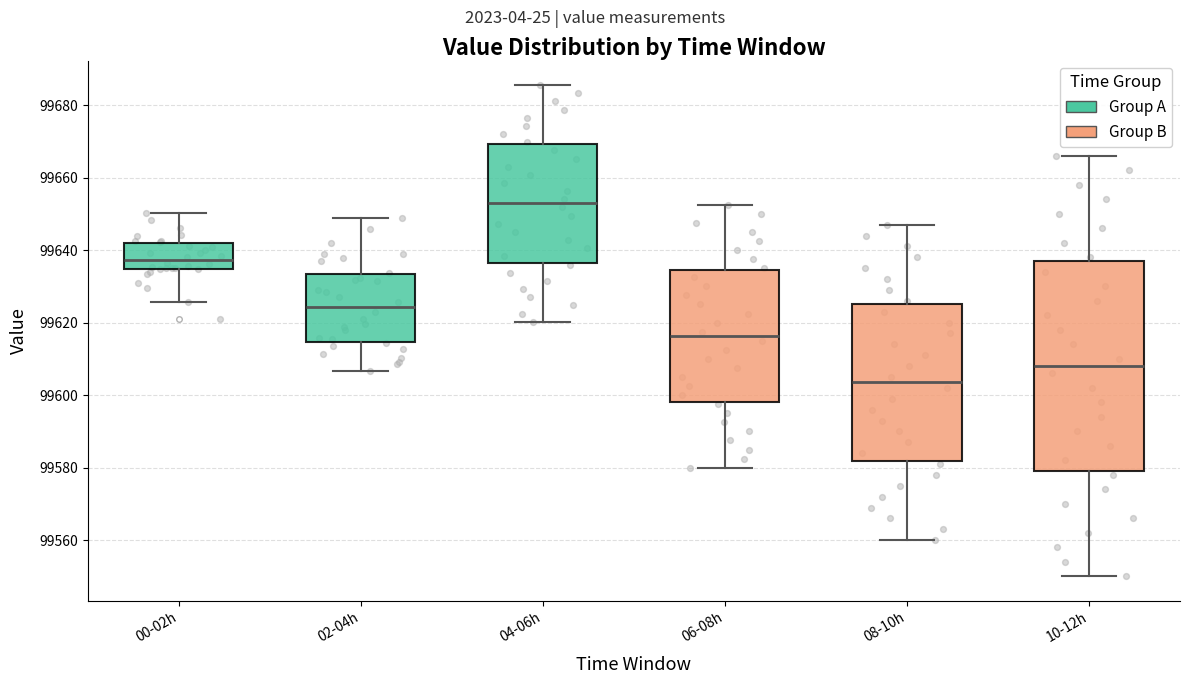

Which box's median line is the highest?

04-06h